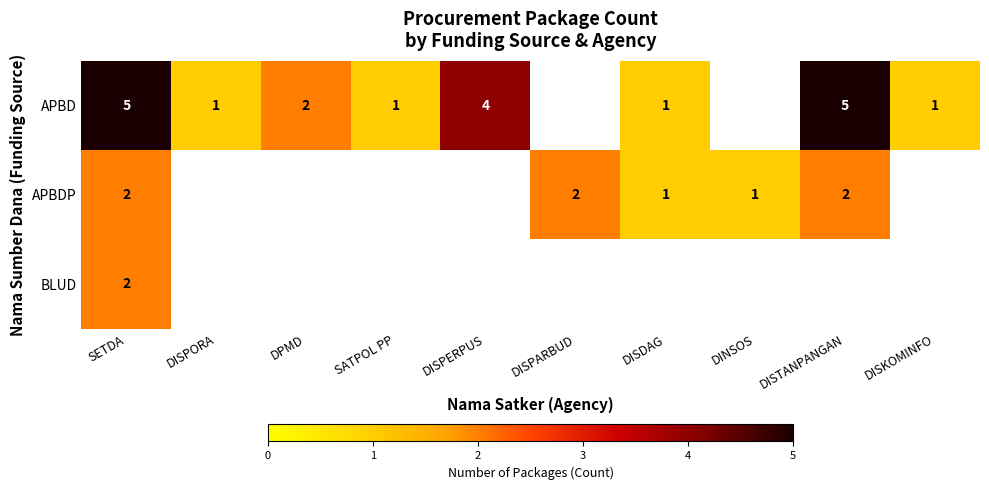

What is the spread (max minus min) of values at SETDA?

3